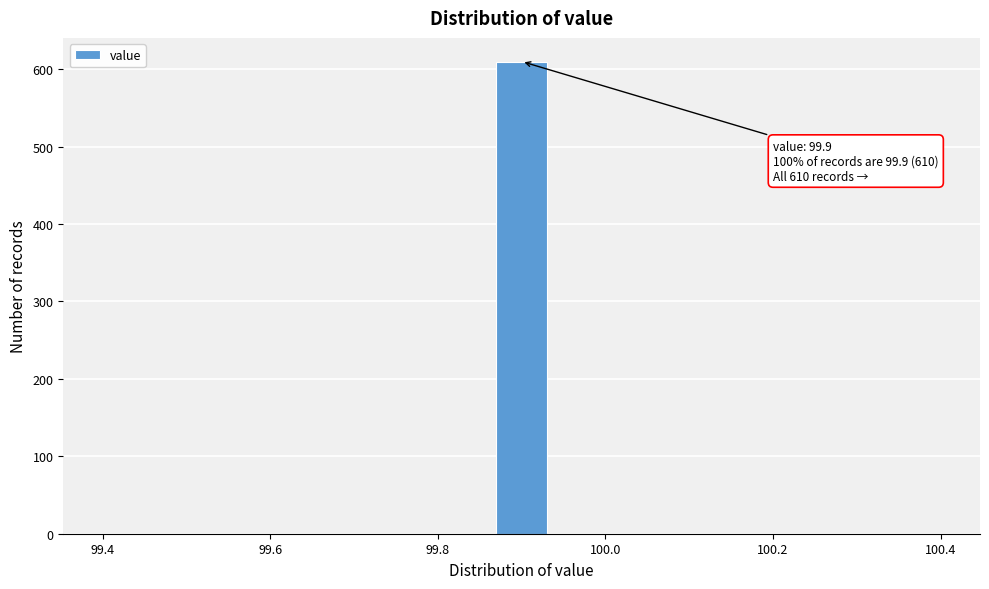

Read against the x-axis, roughly where is the centre of the tallest bar?

99.90